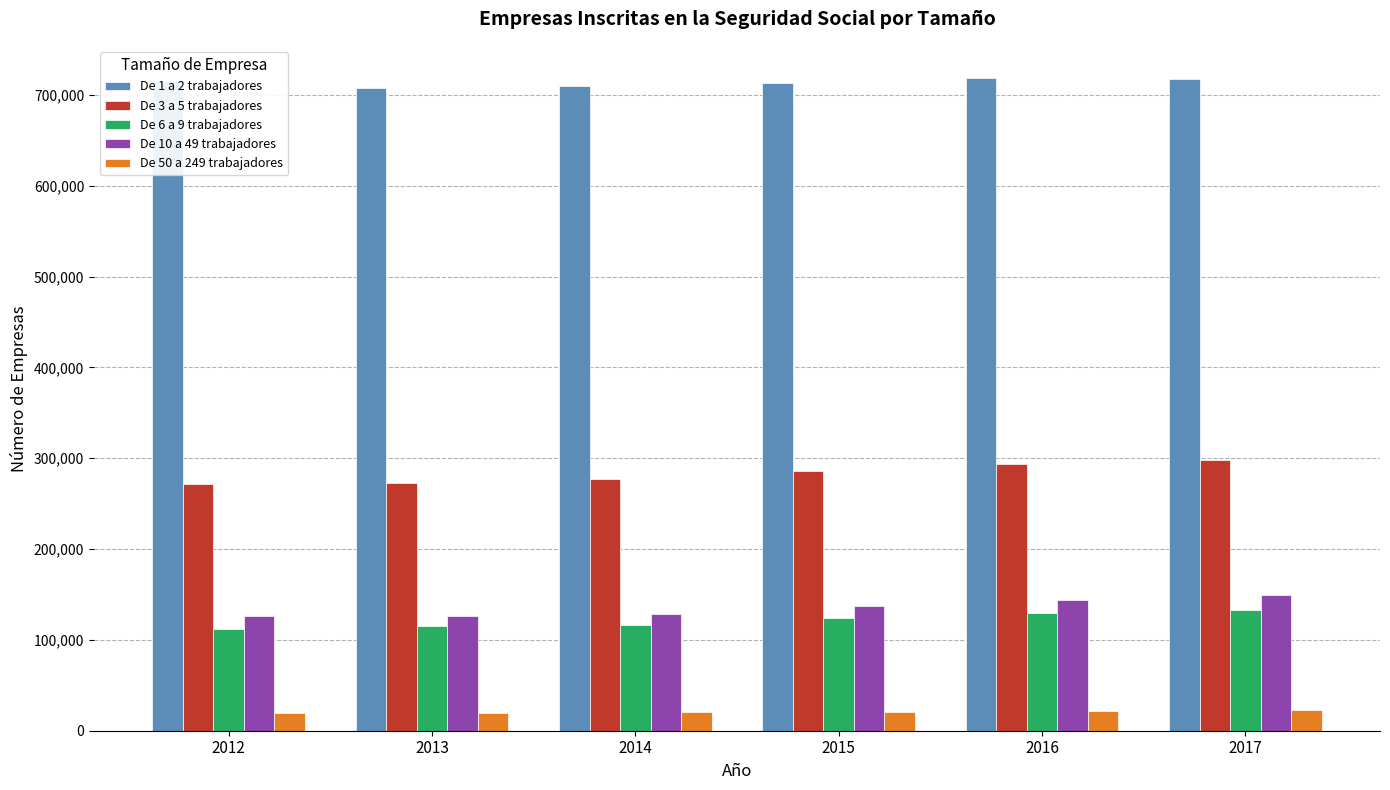

Which series has the largest total across all categories?

De 1 a 2 trabajadores